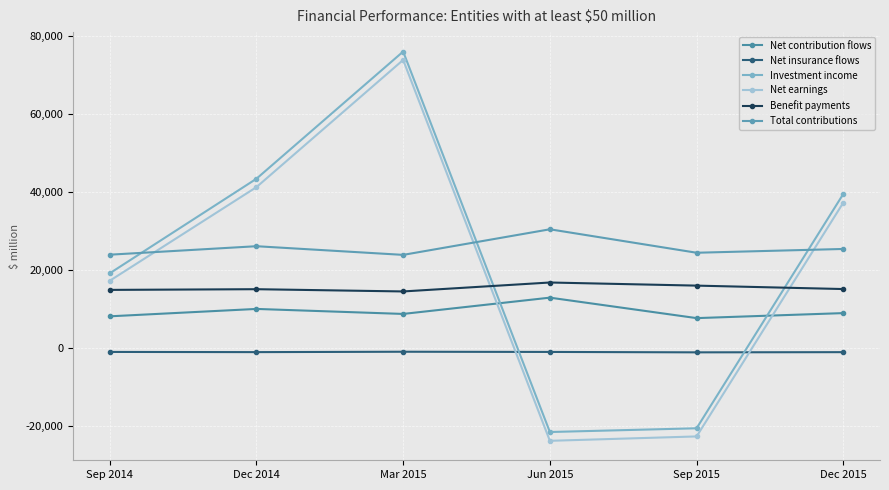

At which category does Net earnings reach its first local peak?

Mar 2015